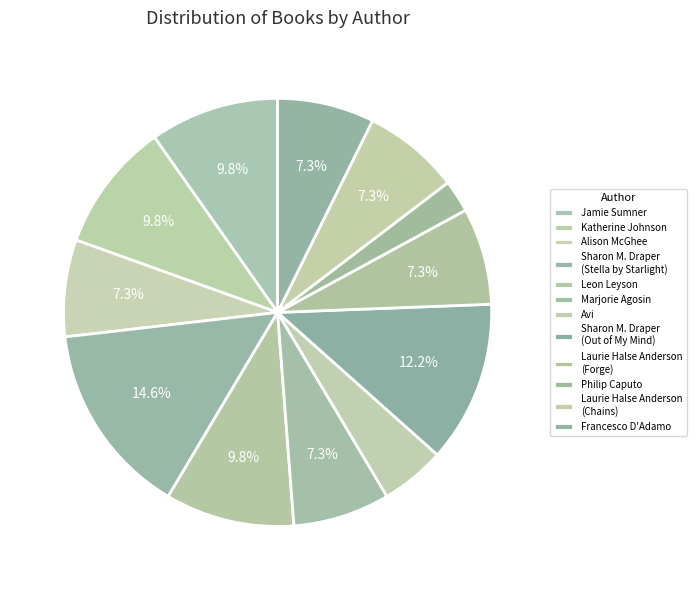

How many slices are in this pie chart?

12